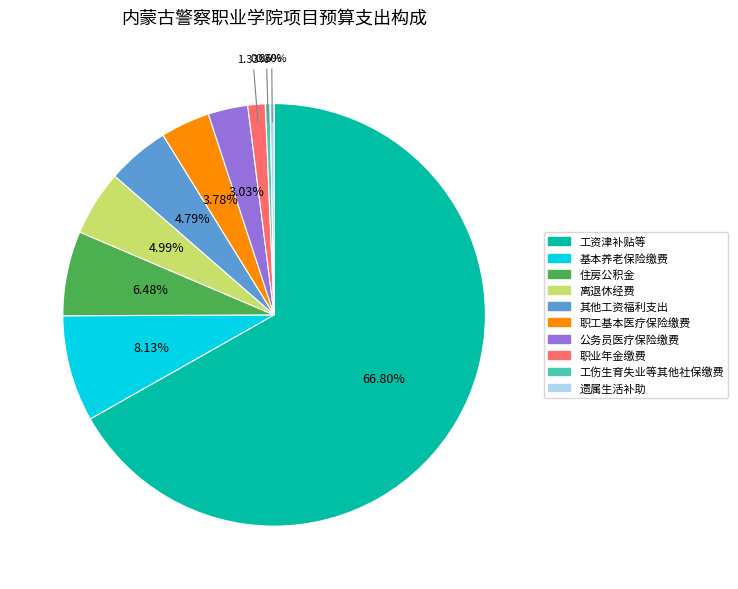

Approximately how many times larger is the value at 基本养老保险缴费 compared to 住房公积金?

1.3